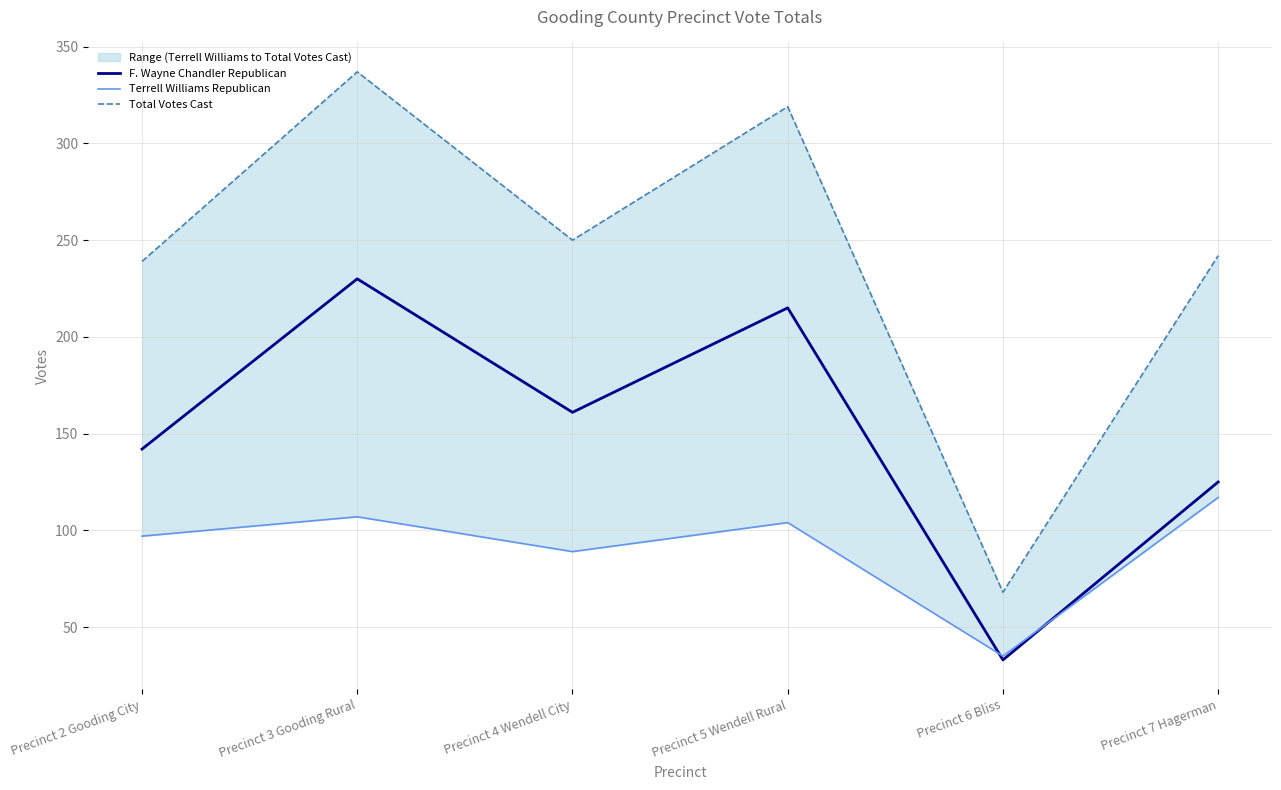

Which series has the largest range (max minus min)?

Total Votes Cast